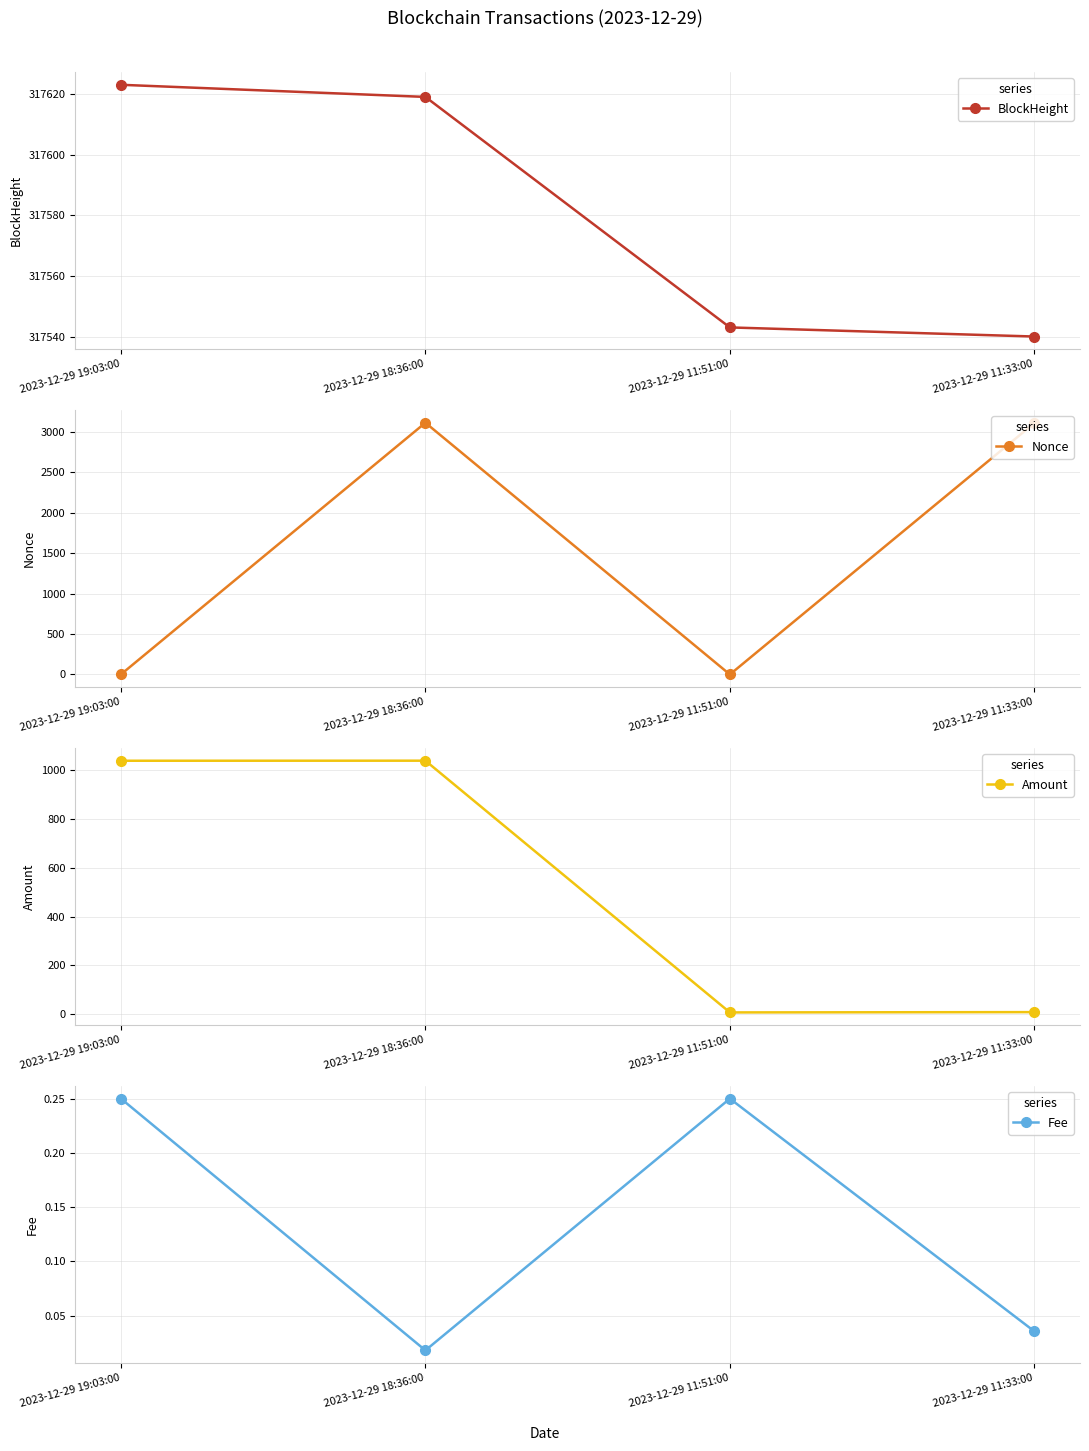

Which series changed the most between 2023-12-29 19:03:00 and 2023-12-29 18:36:00?

Nonce